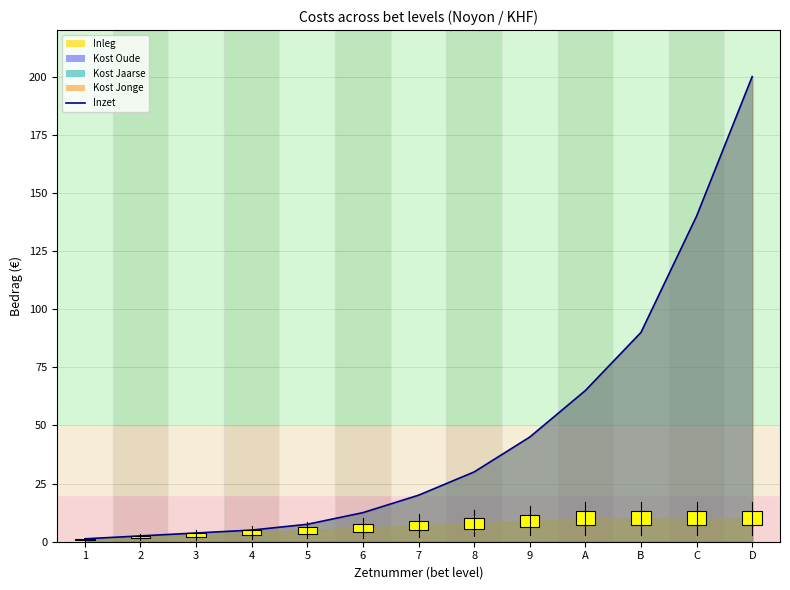

What is the label of the 4th point from the left?

4